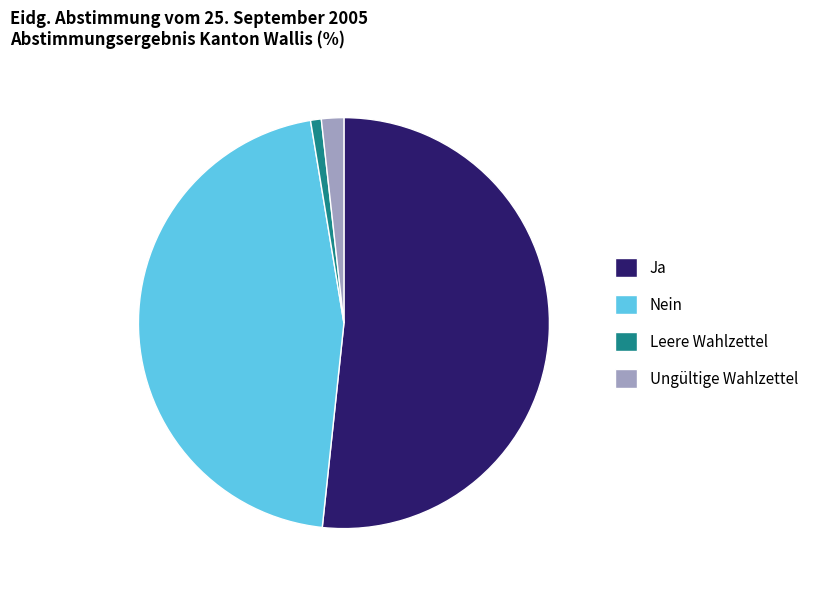

Between Ungültige Wahlzettel and Nein, which is larger?

Nein